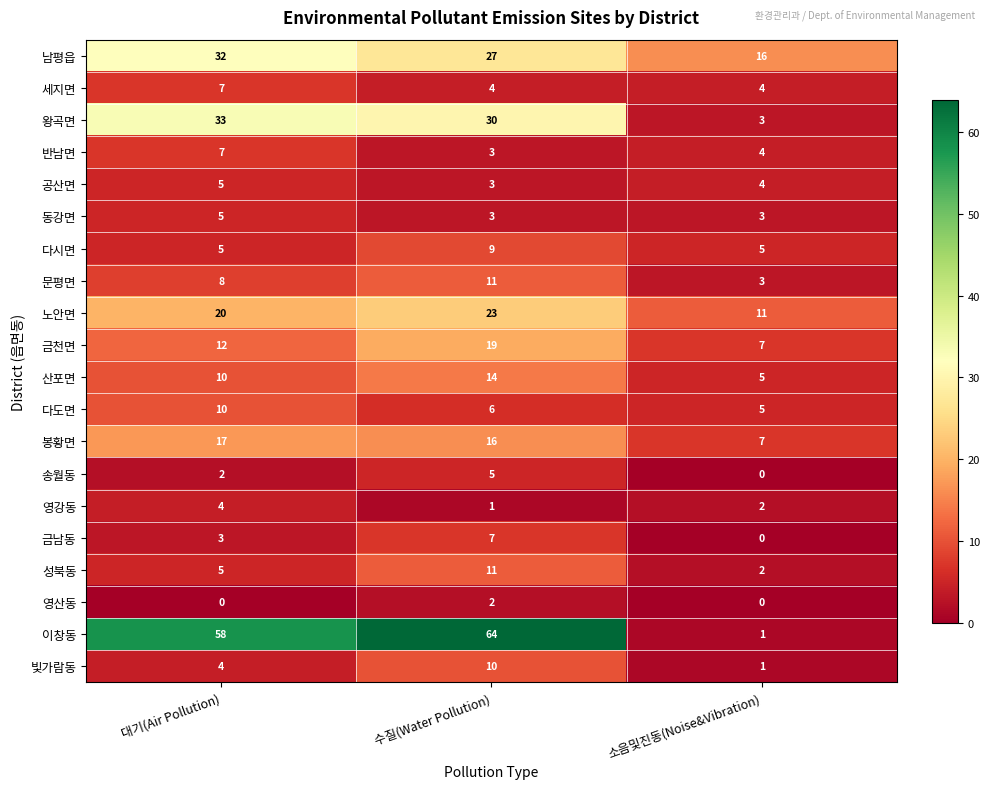

Which series changed the most between 대기(Air Pollution) and 소음및진동(Noise&Vibration)?

이창동